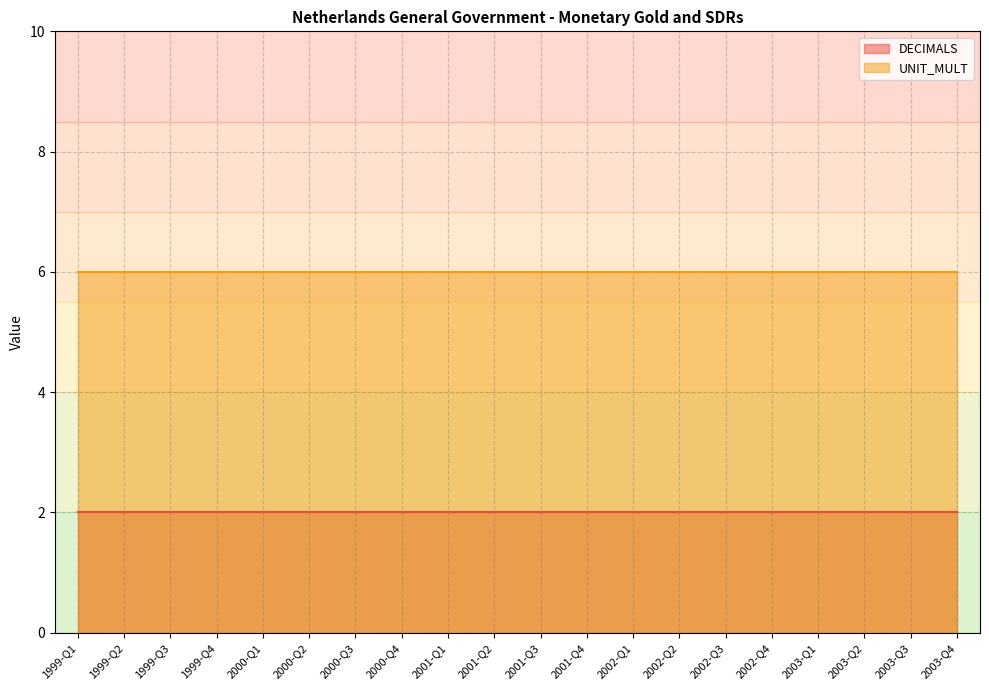

What is the highest value of the UNIT_MULT series?

6